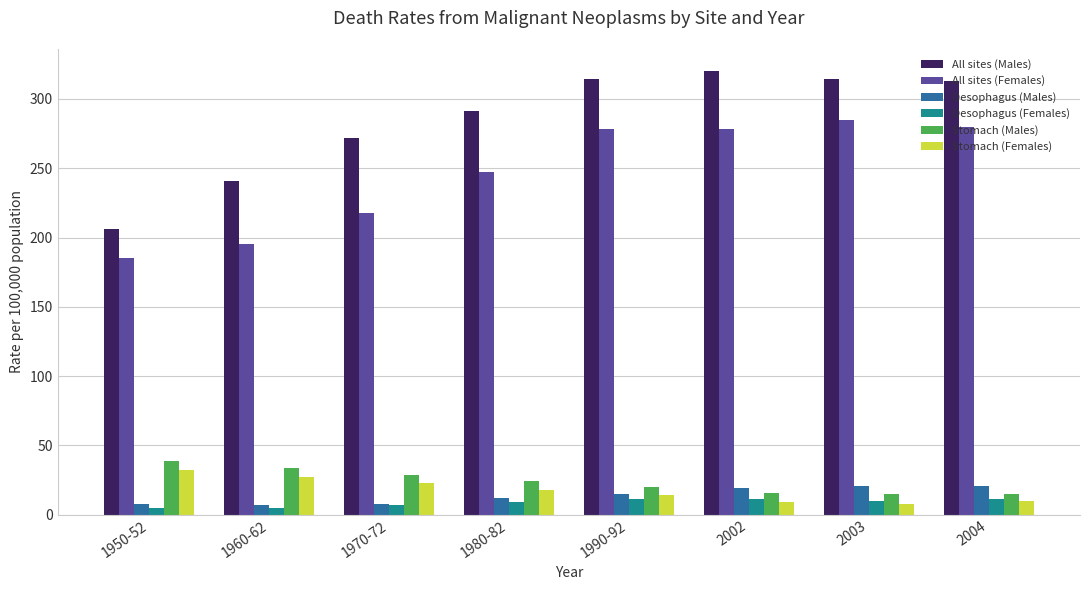

How many data points does each series have?

8